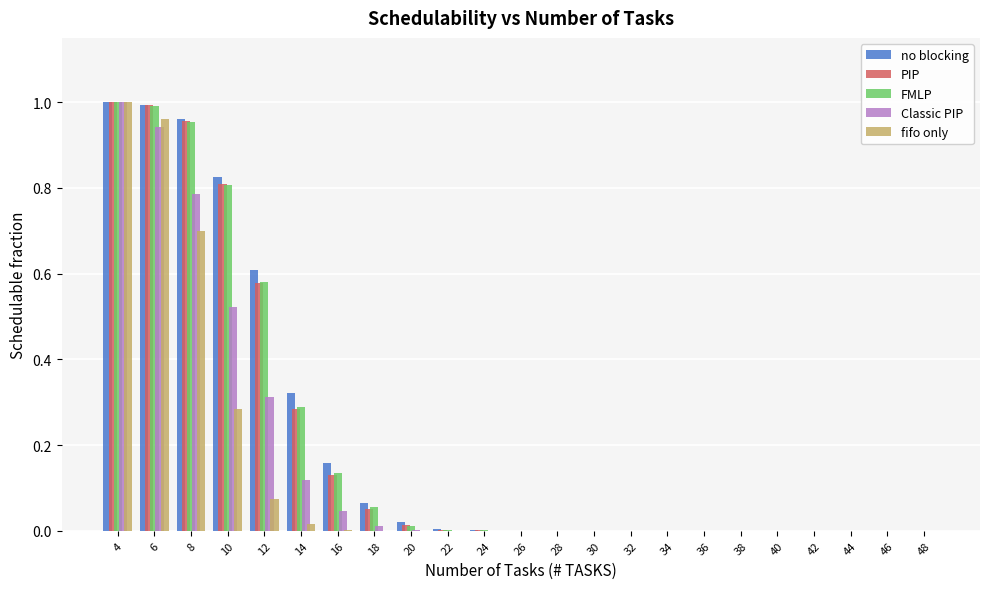

The PIP series shows -0.4 at 26. True or false?

False